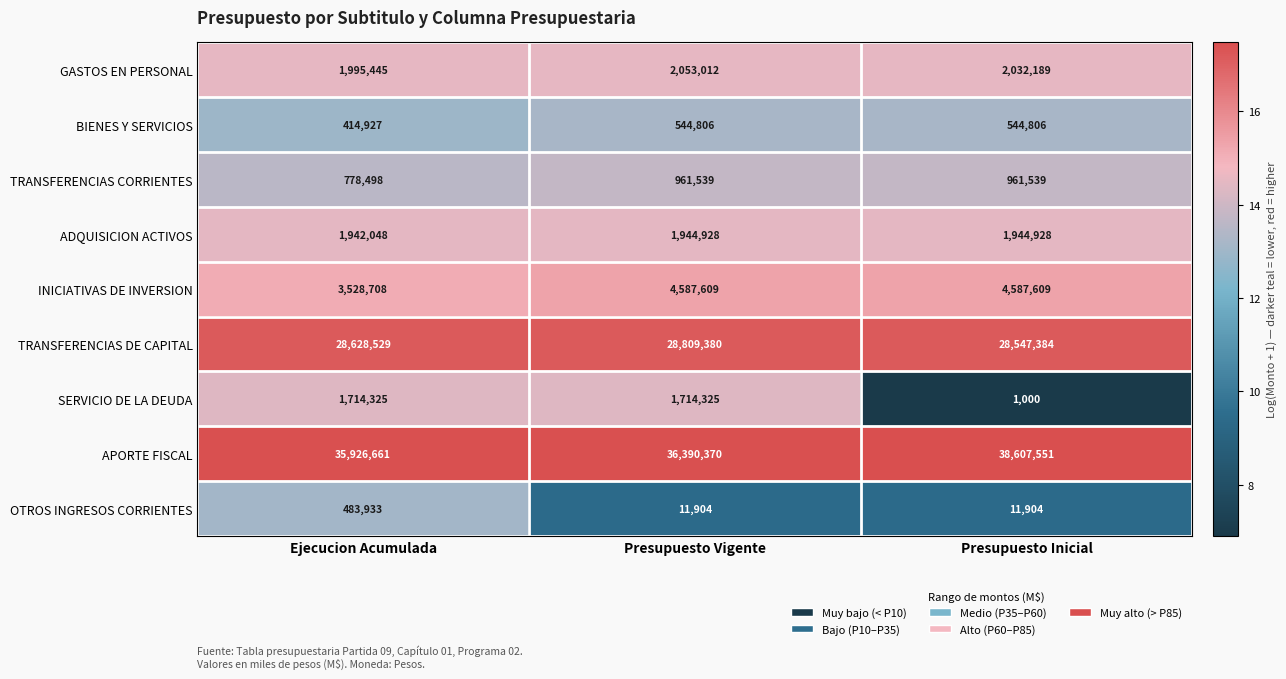

Reading left to right, what are all the values shown in this chart?

GASTOS EN PERSONAL: Ejecucion Acumulada=1995445	Presupuesto Vigente=2053012	Presupuesto Inicial=2032189
BIENES Y SERVICIOS: Ejecucion Acumulada=414927	Presupuesto Vigente=544806	Presupuesto Inicial=544806
TRANSFERENCIAS CORRIENTES: Ejecucion Acumulada=778498	Presupuesto Vigente=961539	Presupuesto Inicial=961539
ADQUISICION ACTIVOS: Ejecucion Acumulada=1942048	Presupuesto Vigente=1944928	Presupuesto Inicial=1944928
INICIATIVAS DE INVERSION: Ejecucion Acumulada=3528708	Presupuesto Vigente=4587609	Presupuesto Inicial=4587609
TRANSFERENCIAS DE CAPITAL: Ejecucion Acumulada=28628529	Presupuesto Vigente=28809380	Presupuesto Inicial=28547384
SERVICIO DE LA DEUDA: Ejecucion Acumulada=1714325	Presupuesto Vigente=1714325	Presupuesto Inicial=1000
APORTE FISCAL: Ejecucion Acumulada=35926661	Presupuesto Vigente=36390370	Presupuesto Inicial=38607551
OTROS INGRESOS CORRIENTES: Ejecucion Acumulada=483933	Presupuesto Vigente=11904	Presupuesto Inicial=11904